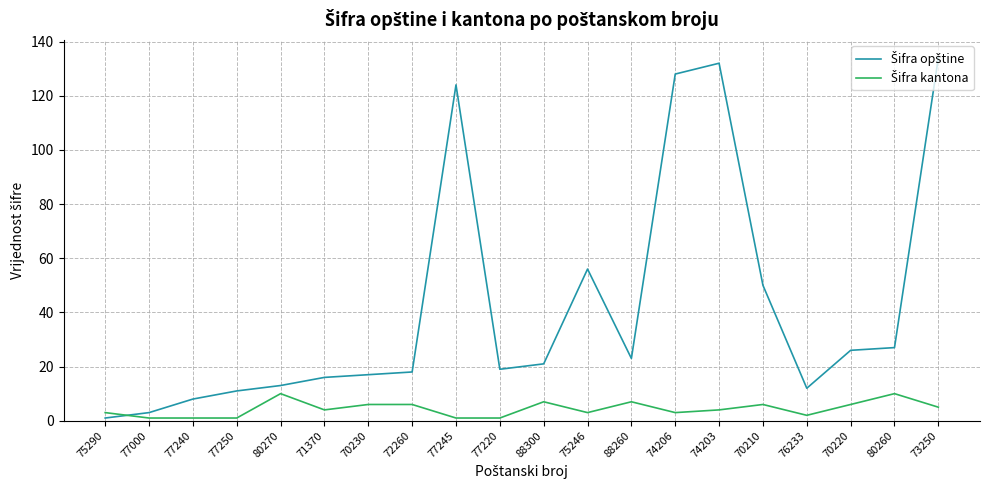

What position from the left is 72260?

8